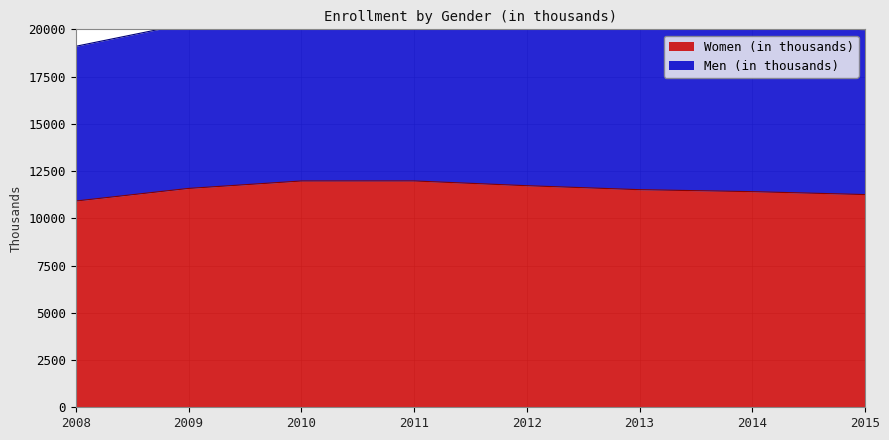

What is the value of the 3rd point from the left?

11974